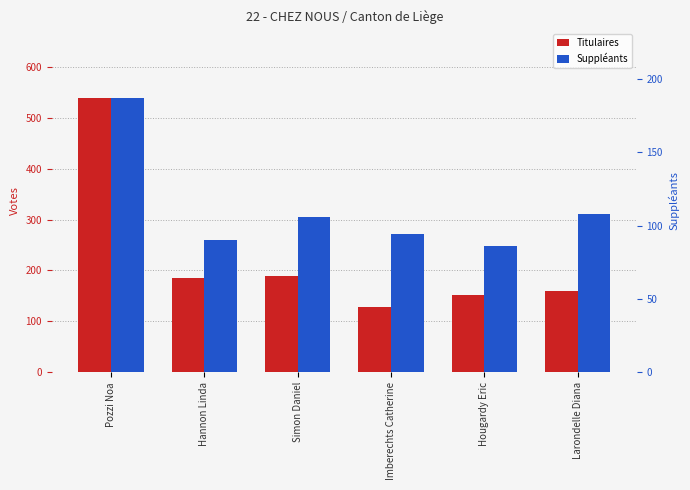

Reading left to right, transcribe all the data shown in this chart.

Titulaires: Pozzi Noa=539	Hannon Linda=186	Simon Daniel=189	Imberechts Catherine=128	Hougardy Eric=151	Larondelle Diana=160
Suppléants: Pozzi Noa=187	Hannon Linda=90	Simon Daniel=106	Imberechts Catherine=94	Hougardy Eric=86	Larondelle Diana=108